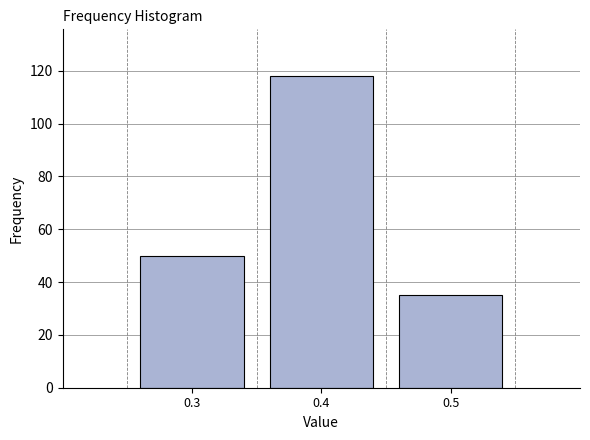

Reading left to right, transcribe all the data shown in this chart.

0.3=50	0.4=118	0.5=35